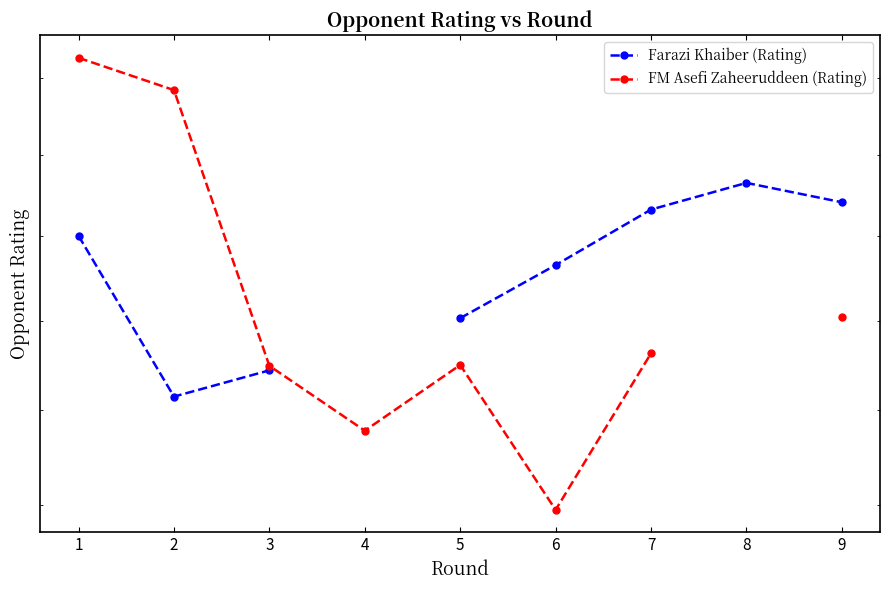

What is the sum of the FM Asefi Zaheeruddeen (Rating) values at 5 and 1?

4077.0